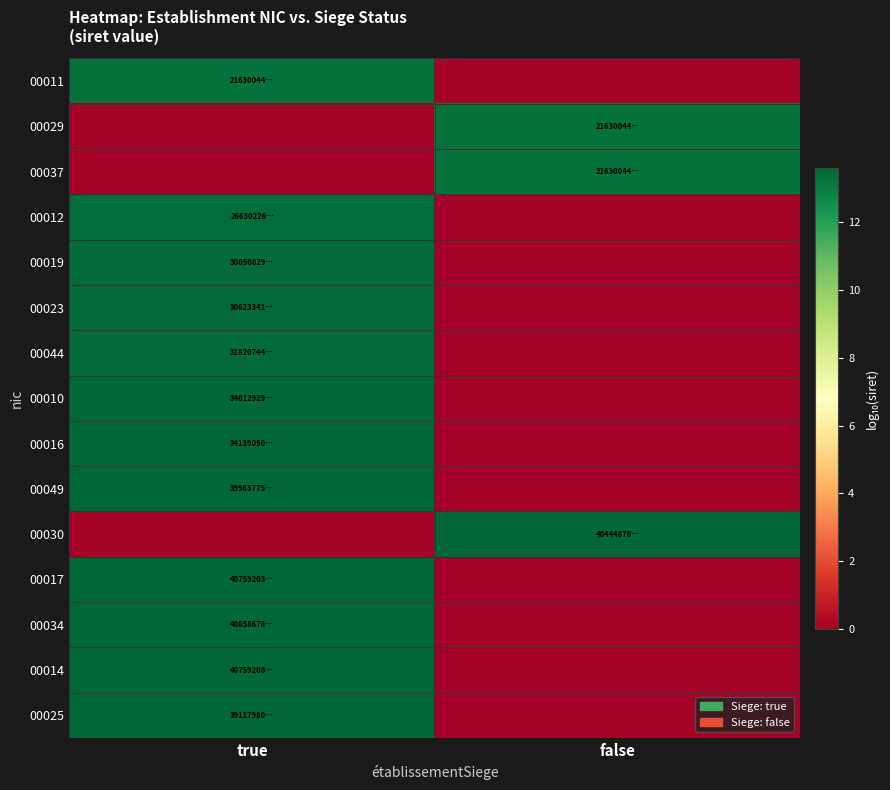

Reading left to right, extract all data points from this chart.

00011: true=13.3	false=0.0
00029: true=0.0	false=13.3
00037: true=0.0	false=13.3
00012: true=13.4	false=0.0
00019: true=13.5	false=0.0
00023: true=13.5	false=0.0
00044: true=13.5	false=0.0
00010: true=13.5	false=0.0
00016: true=13.5	false=0.0
00049: true=13.6	false=0.0
00030: true=0.0	false=13.6
00017: true=13.6	false=0.0
00034: true=13.6	false=0.0
00014: true=13.6	false=0.0
00025: true=13.6	false=0.0